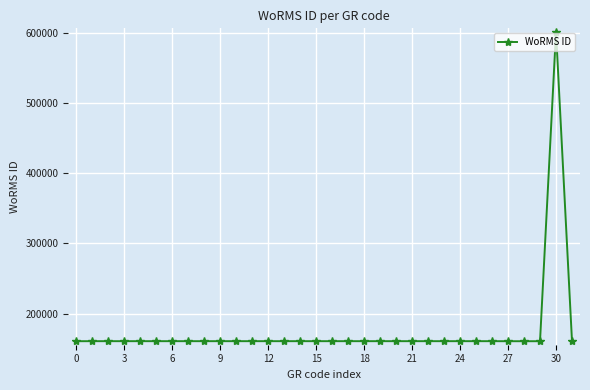

What is the difference between the maximum and minimum values?

441146